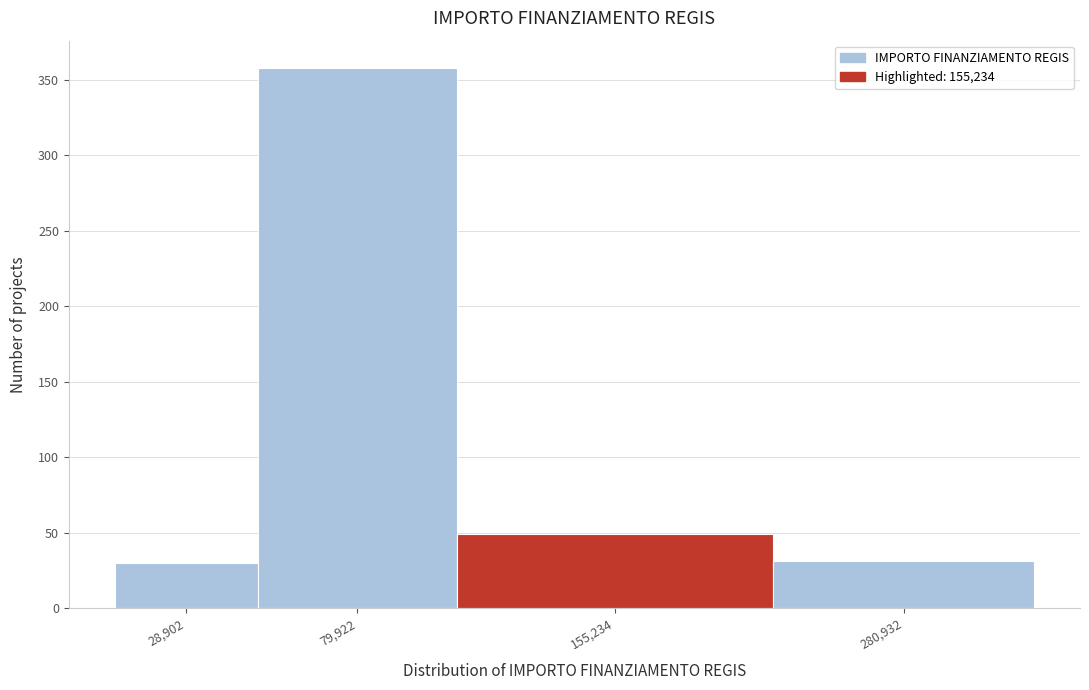

True or false: the data shows 42 at 28,902.

False